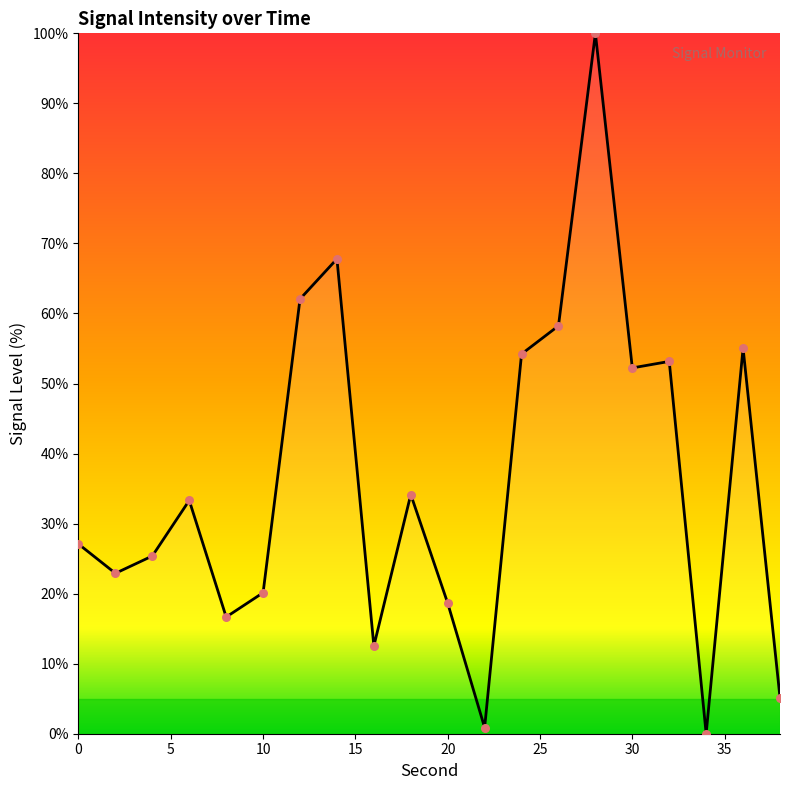

What is the difference between the maximum and minimum values?

100.0